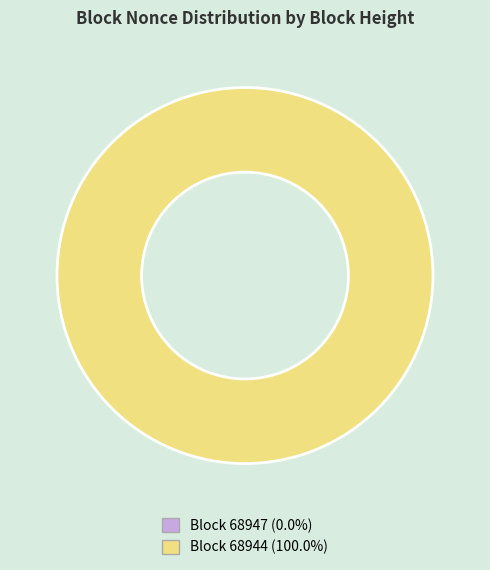

To the nearest percent, what is the average slice percentage?

50%